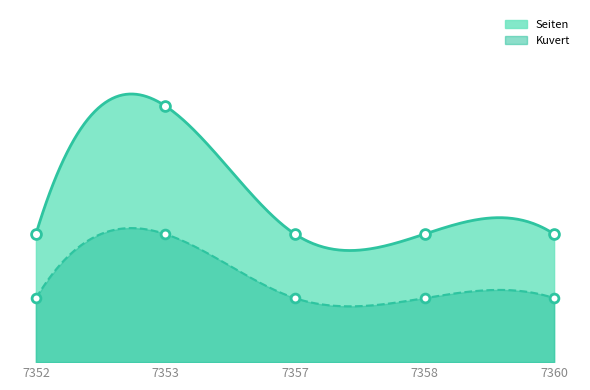

What is the total value across all series at 7357?

3